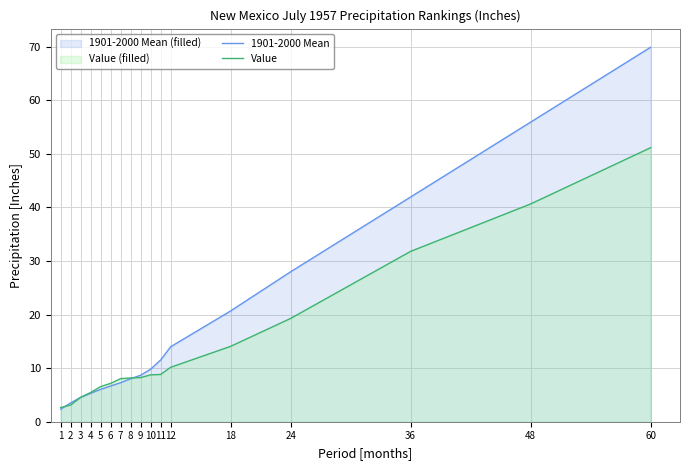

What value does the Value series have at 1?

2.6